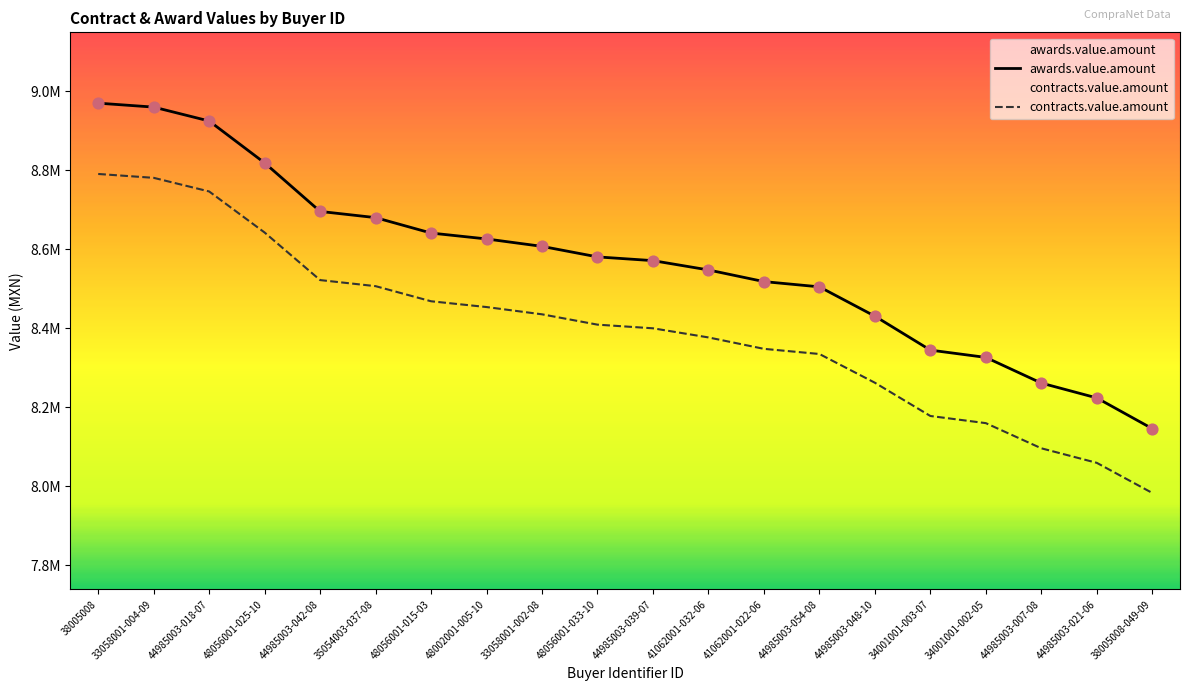

At how many categories does at least one series exceed 8398212?

15